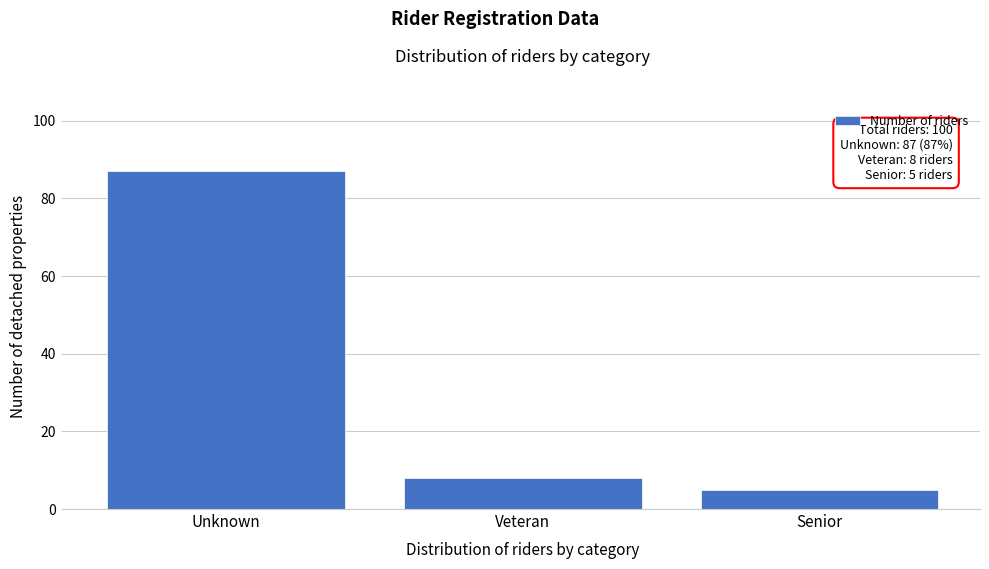

Reading right to left, extract all data points from this chart.

Senior=5	Veteran=8	Unknown=87